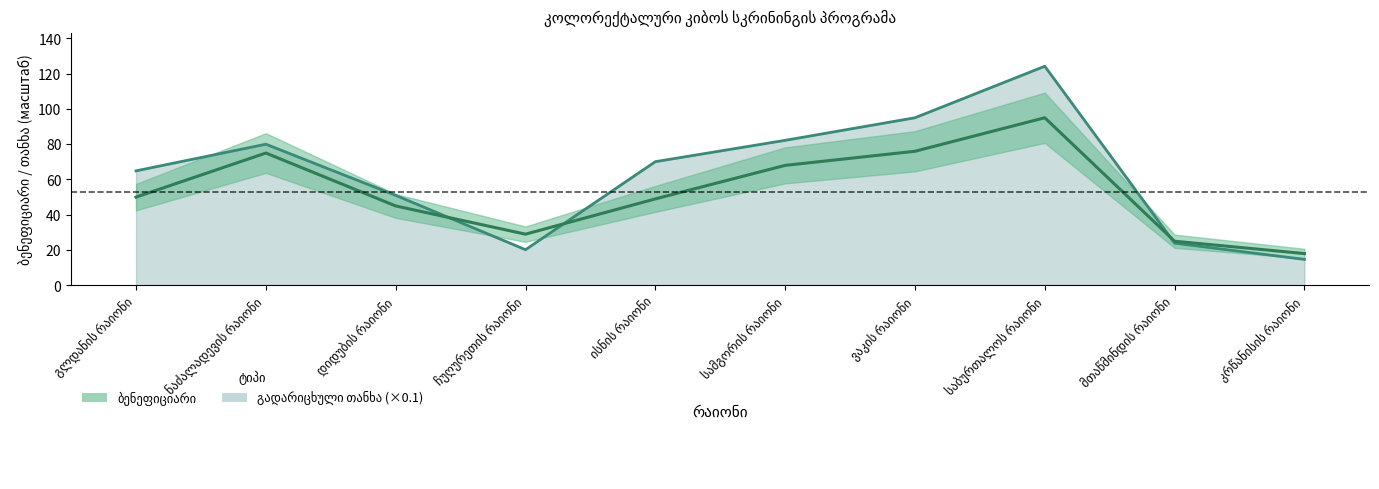

What position from the right is მთაწმინდის რაიონი?

2